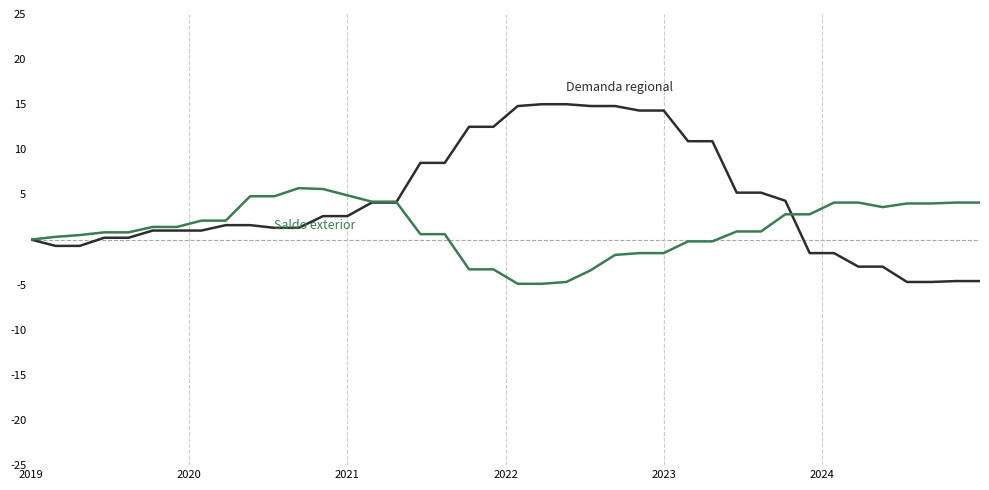

What is the smallest value displayed?

-4.9